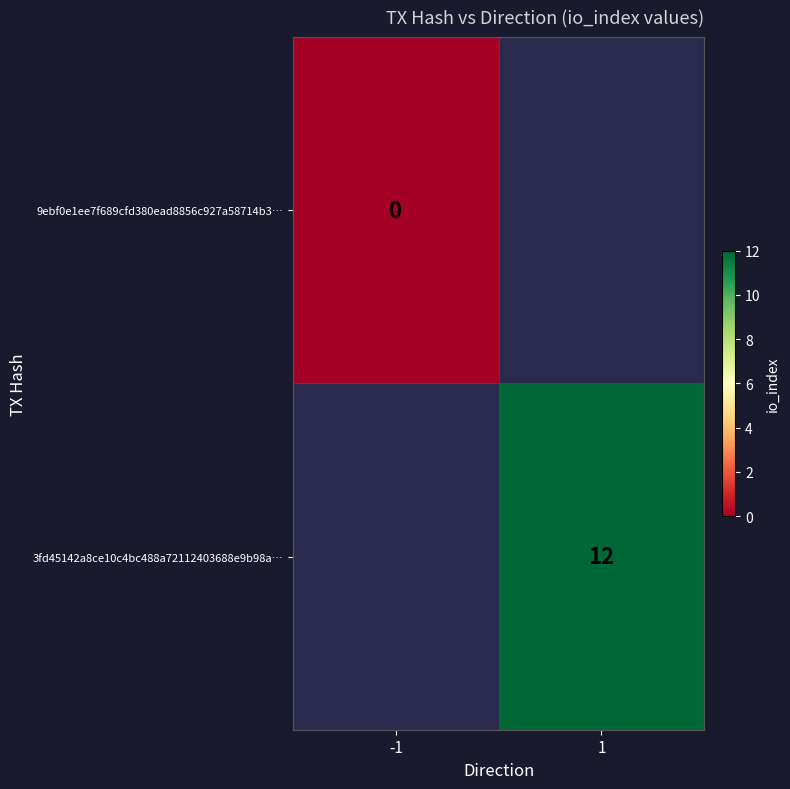

The 3fd45142a8ce10c4bc488a72112403688e9b98a… series shows 12 at 1. True or false?

True